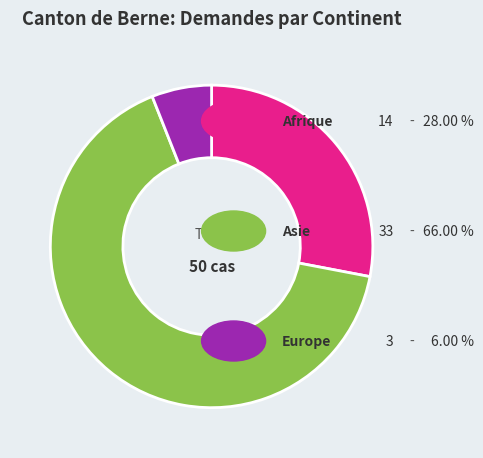

Does any single category account for the majority?

Yes